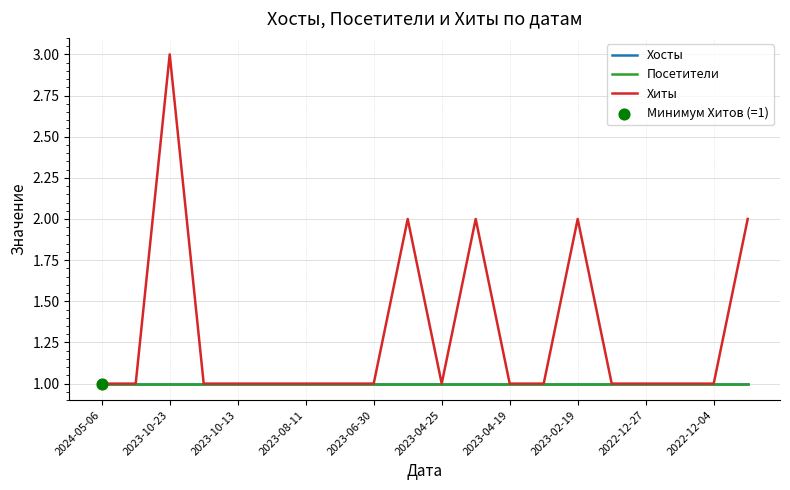

At how many categories does at least one series exceed 1?

5